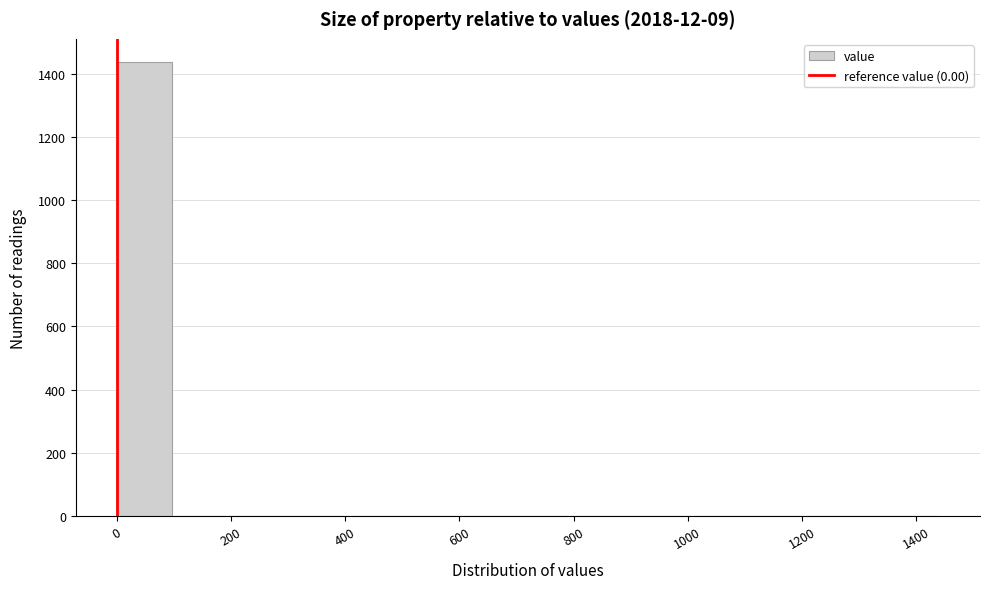

What is the height of the bar covering 0 to 96 on the x-axis? Neither the bar edges nor the heights are printed on the chart, so give them approximately, as read against the axes.

1440